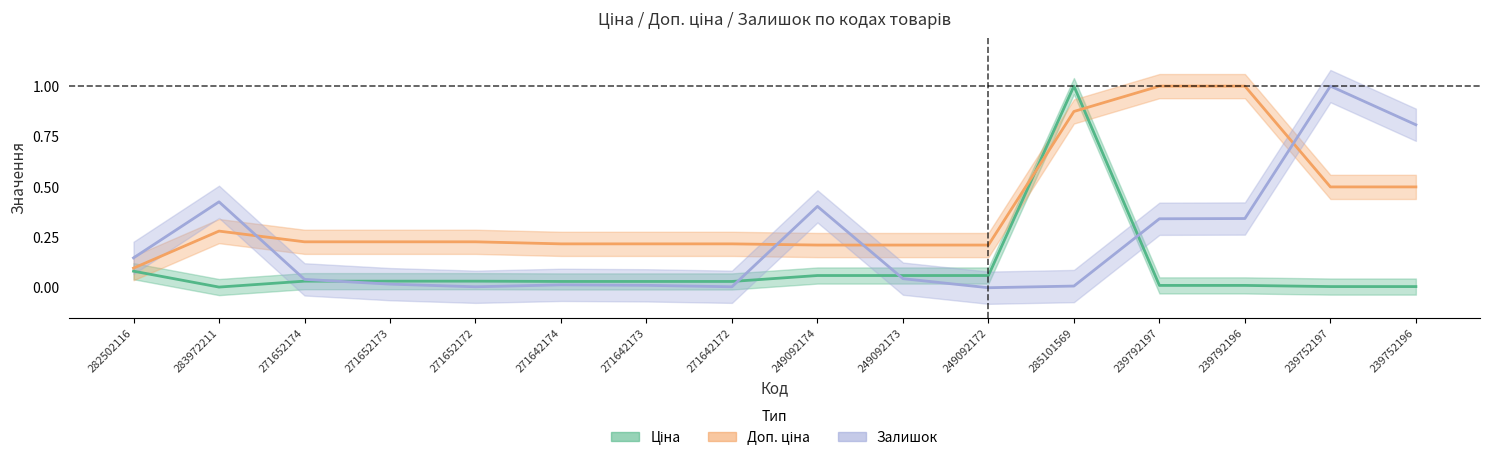

Which series changed the most between 271642172 and 249092174?

Залишок